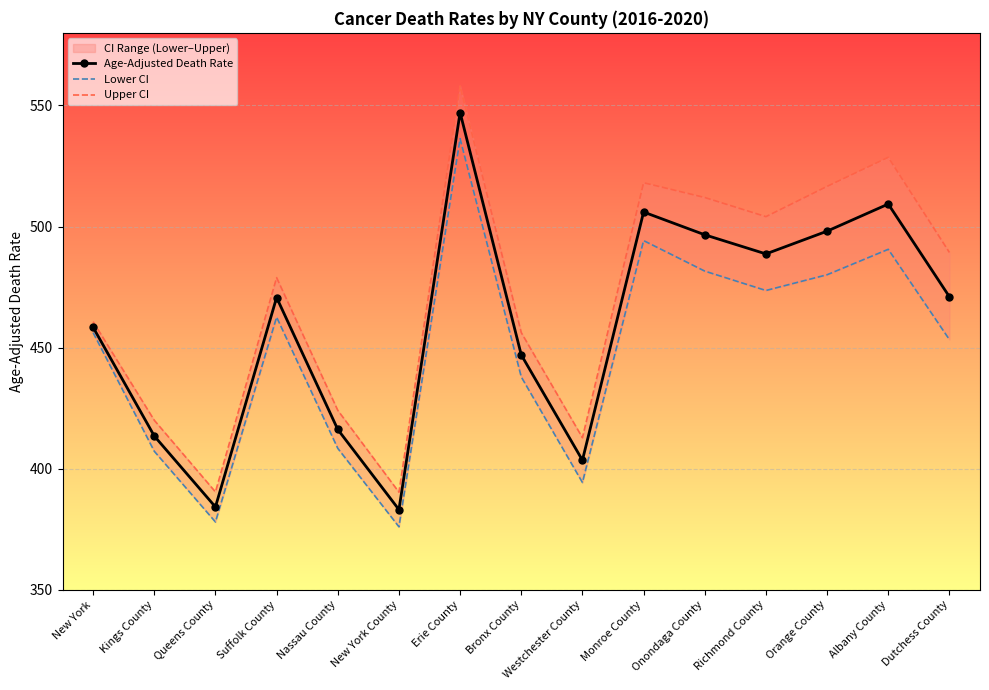

Is it true that Age-Adjusted Death Rate equals 547.1 at Erie County?

True